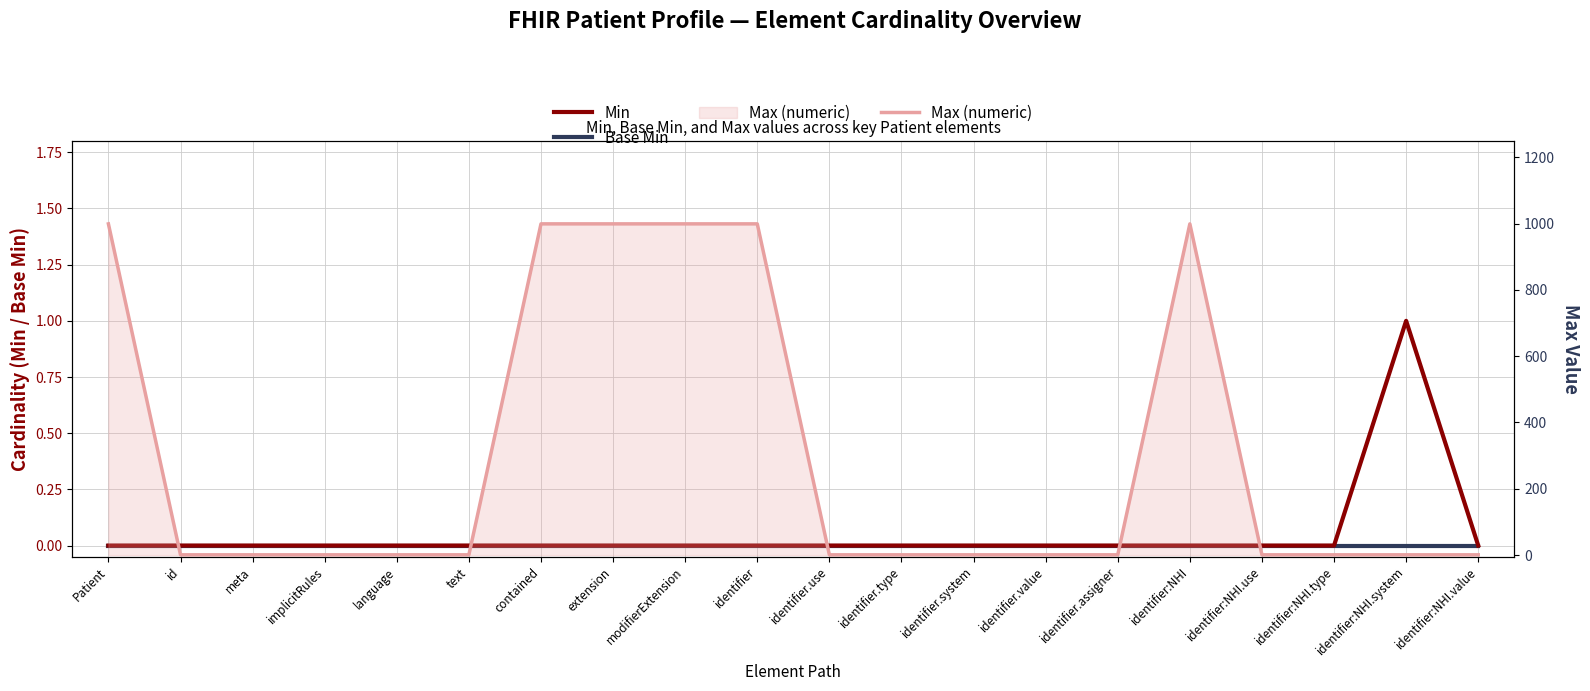

What are all the series names shown in the legend?

Min, Base Min, Max (numeric)